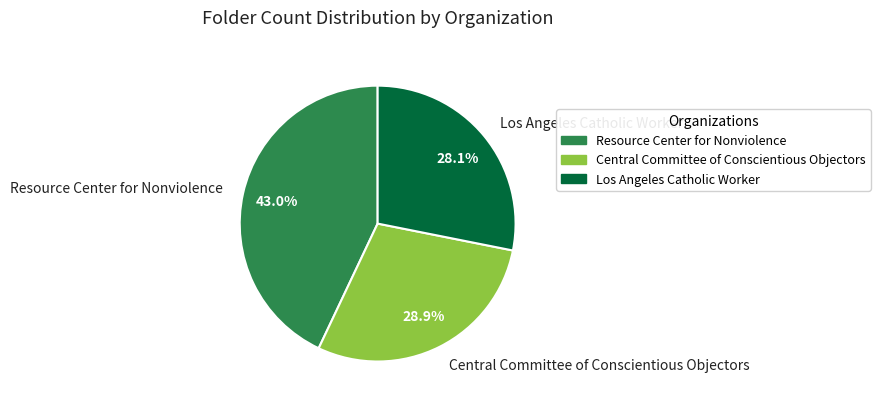

How much of the chart is everything except Resource Center for Nonviolence?

57.0%